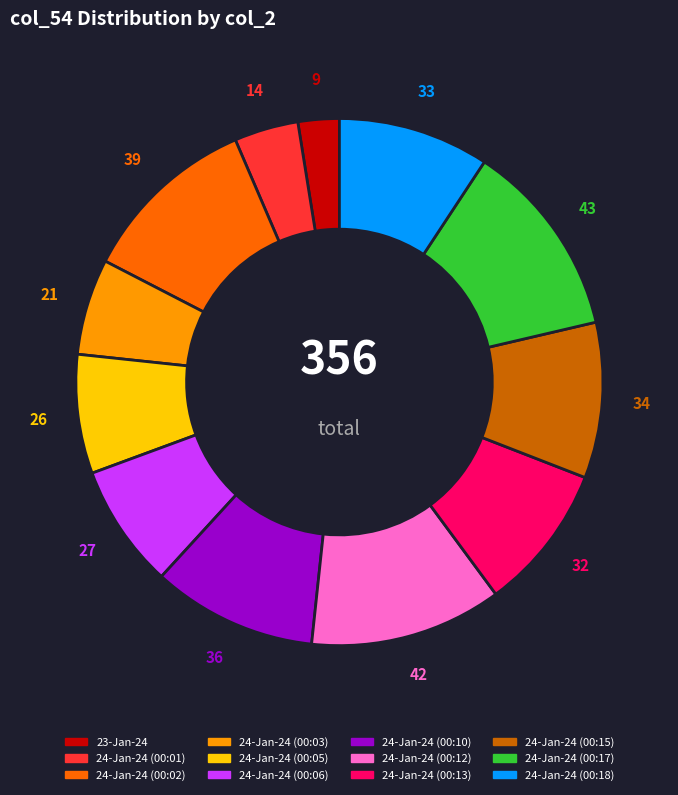

Count the number of slices in the pie.

12